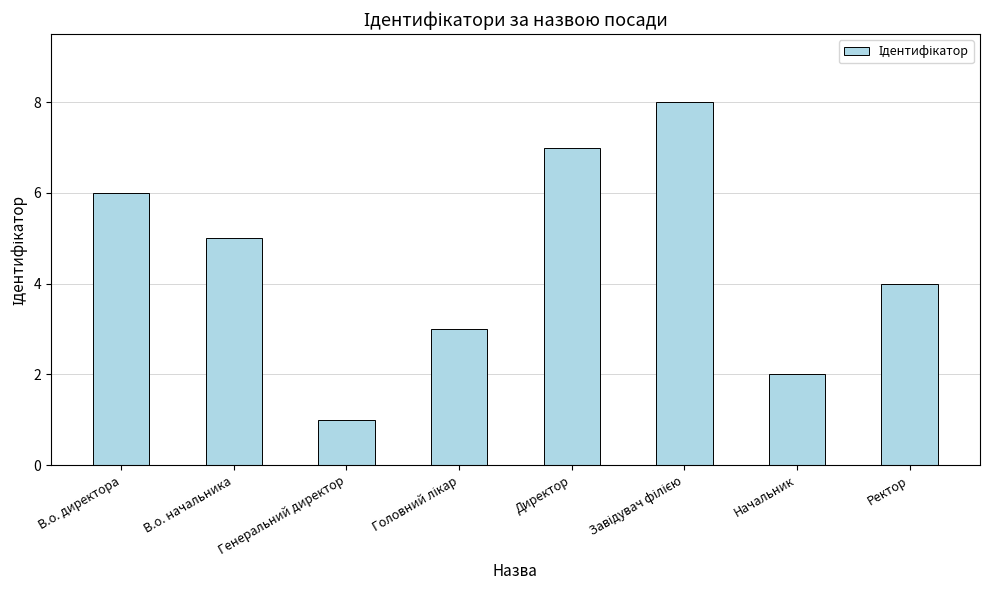

What is the sum of the values at В.о. директора and Начальник?

8